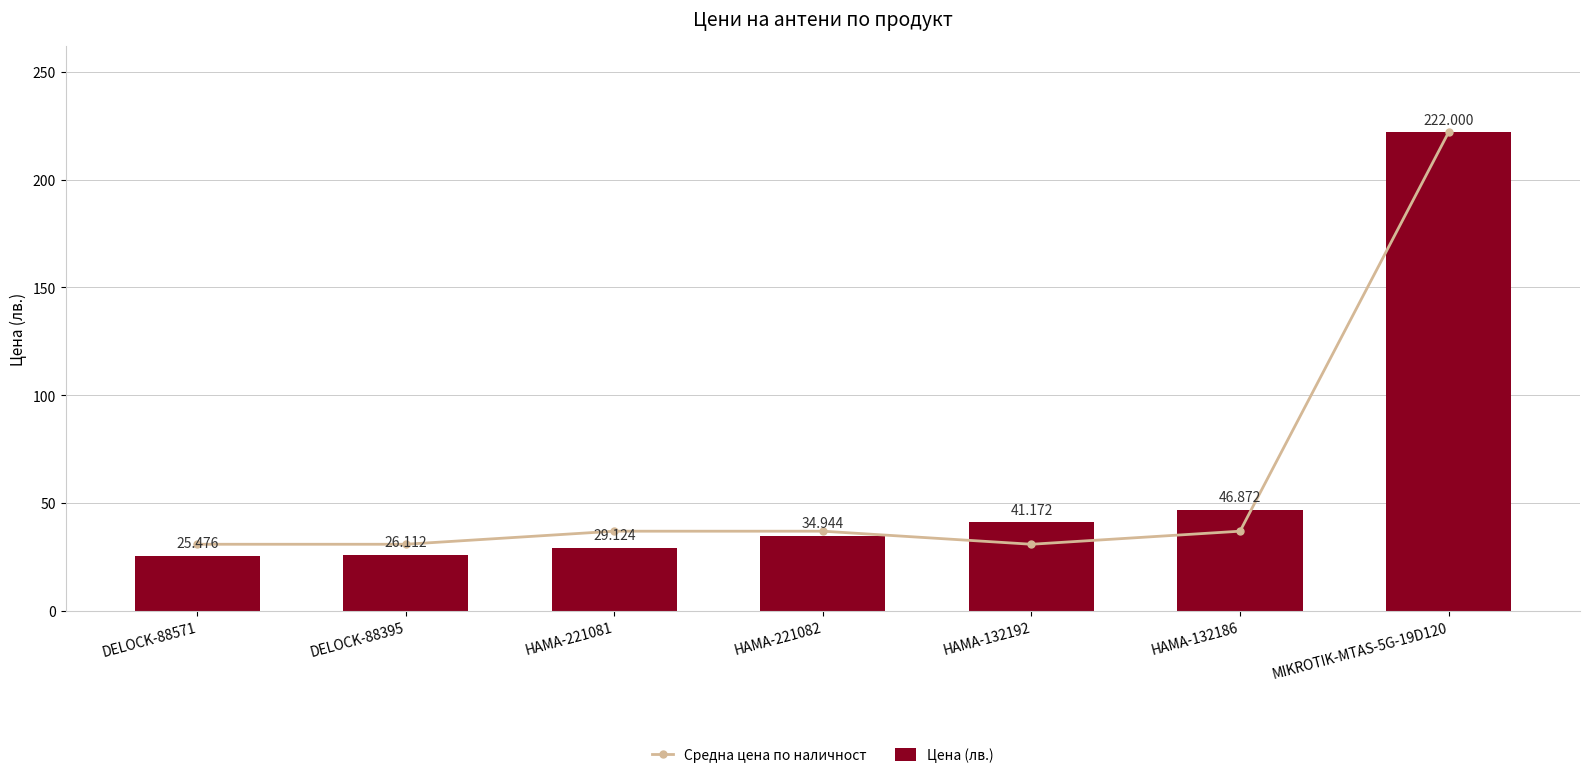

Reading left to right, transcribe all the data shown in this chart.

Средна цена по наличност: 30.9	30.9	37.0	37.0	30.9	37.0	222.0
Цена (лв.): 25.5	26.1	29.1	34.9	41.2	46.9	222.0